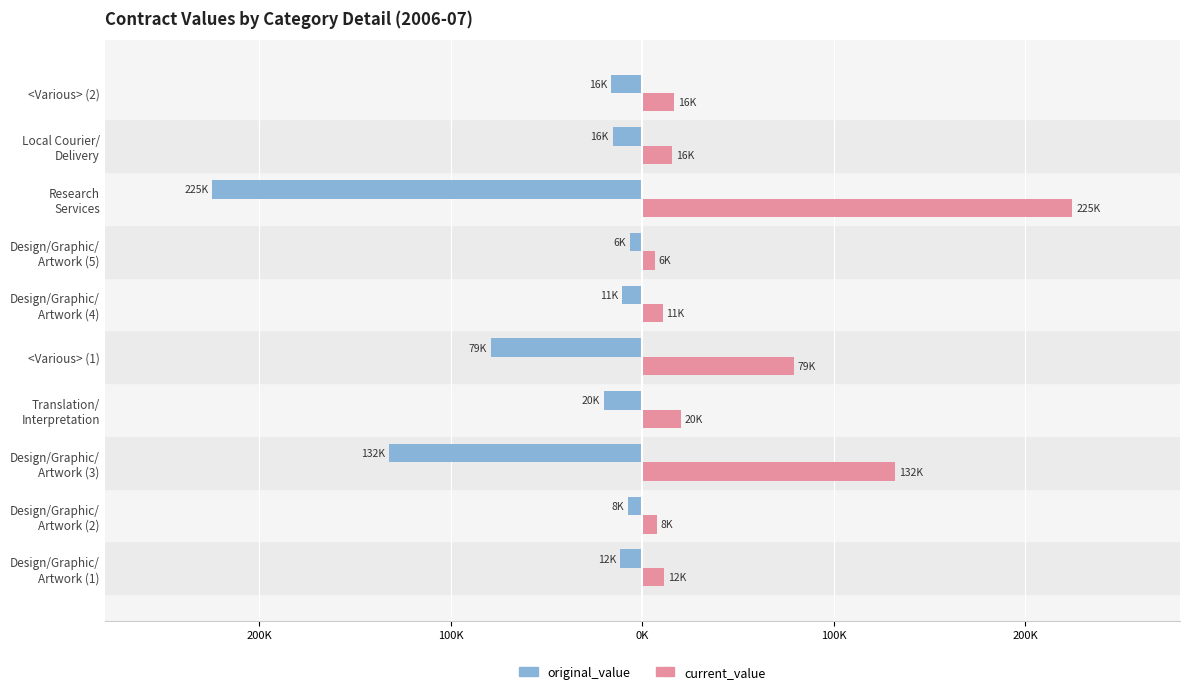

What are all the series names shown in the legend?

original_value, current_value